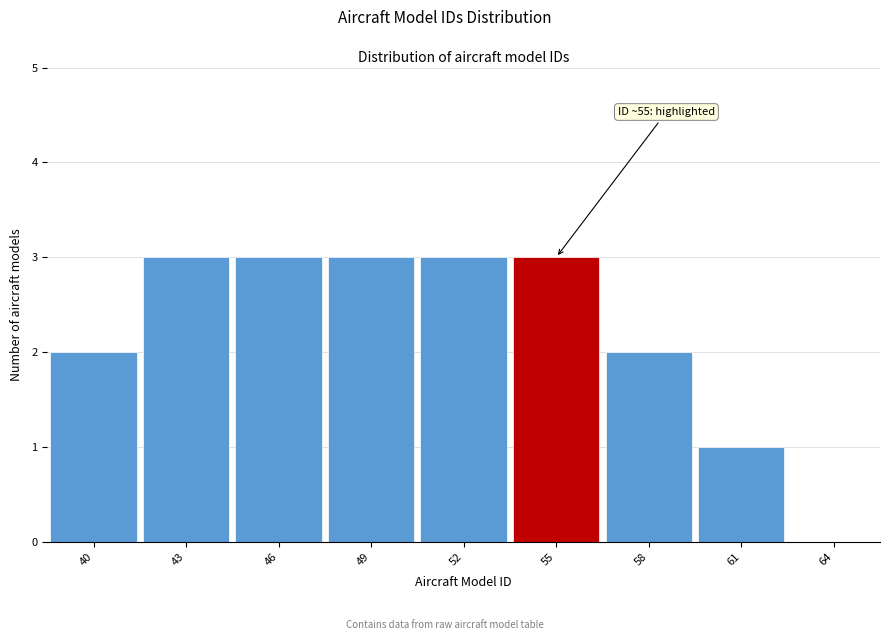

Reading left to right, extract all data points from this chart.

40=2	43=3	46=3	49=3	52=3	55=3	58=2	61=1	64=0